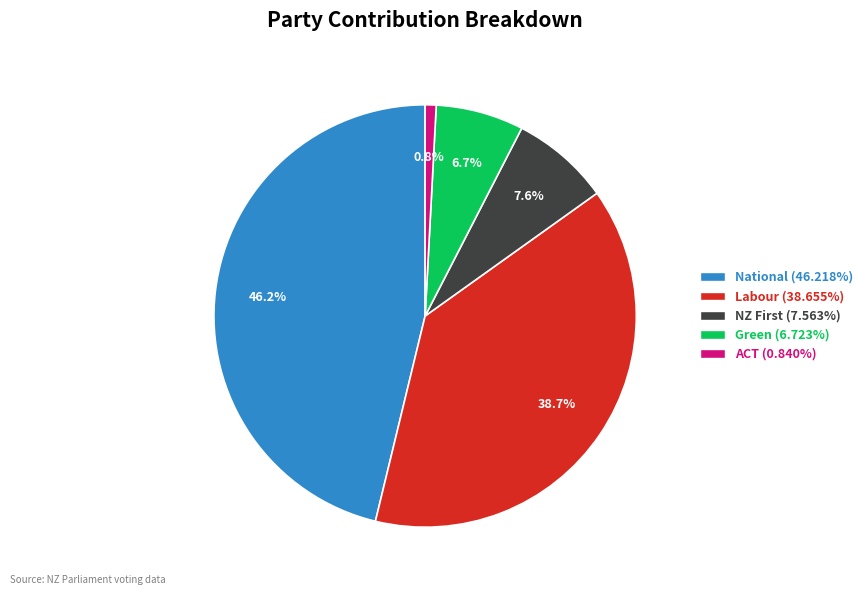

Count the number of slices in the pie.

5